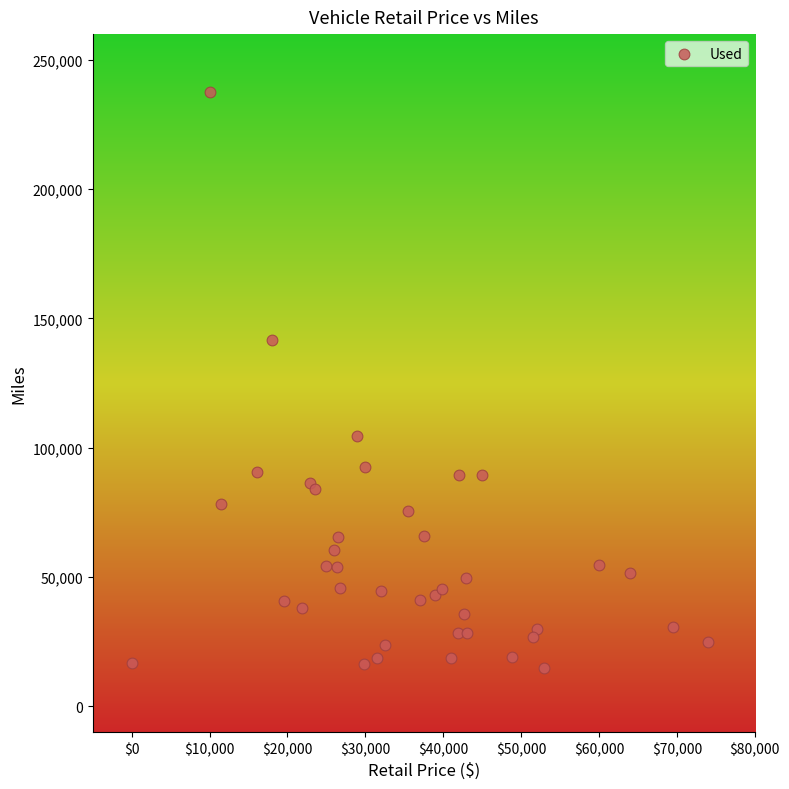

What Y value in the scatter plot is closest to 126156?

141793